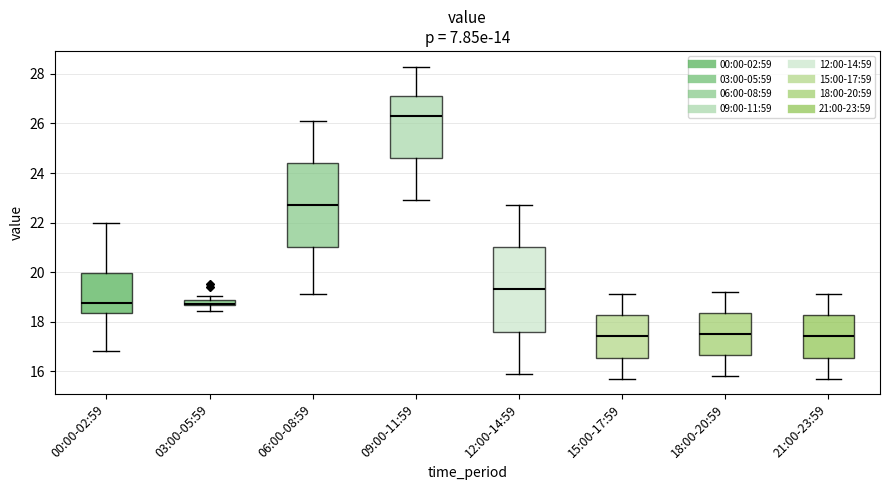

Where is the lower edge of the box for 06:00-08:59 on the y-axis? The values are not printed on the chart, so give them approximately, as read against the axis.

21.0